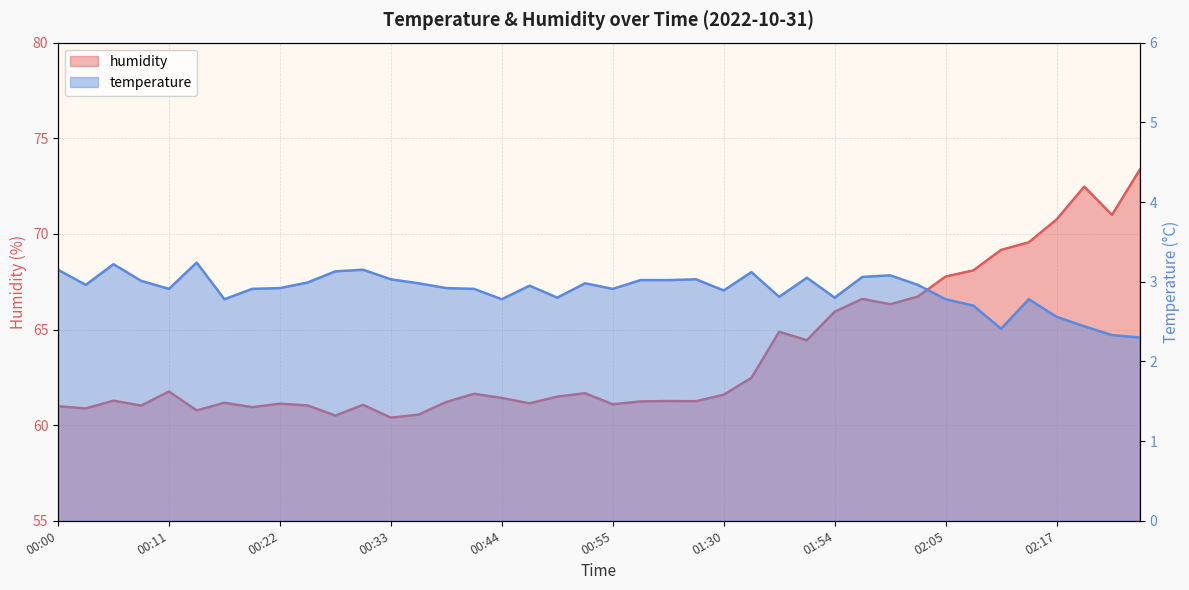

How many interior local valleys does the humidity series have?

12